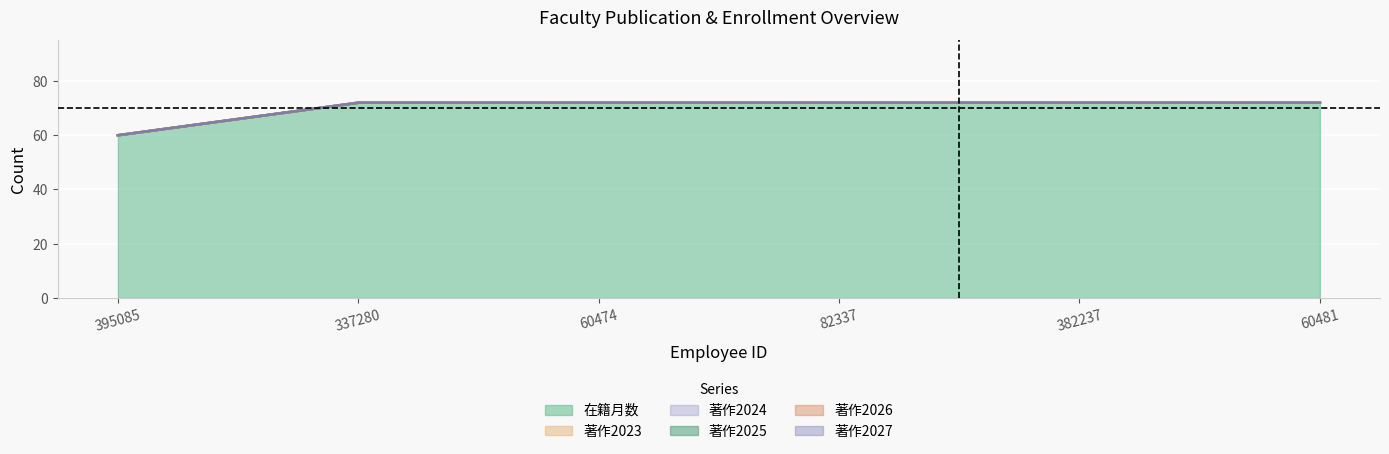

Which series changed the most between 382237 and 60481?

在籍月数